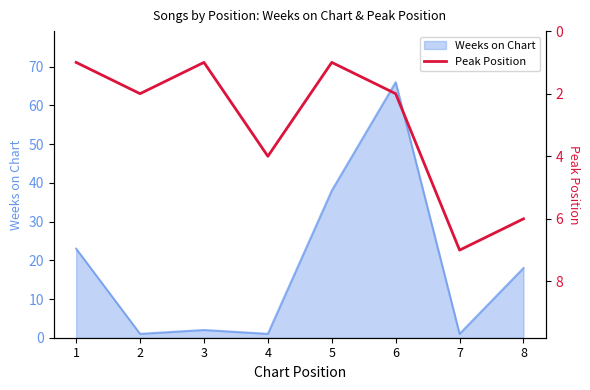

The chart shows a value of 1 at 3. True or false?

True